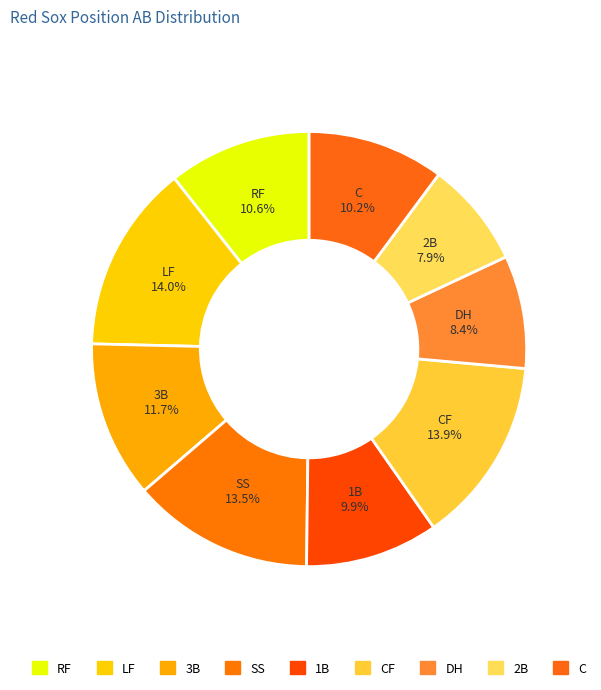

Is there a majority slice in this chart?

No